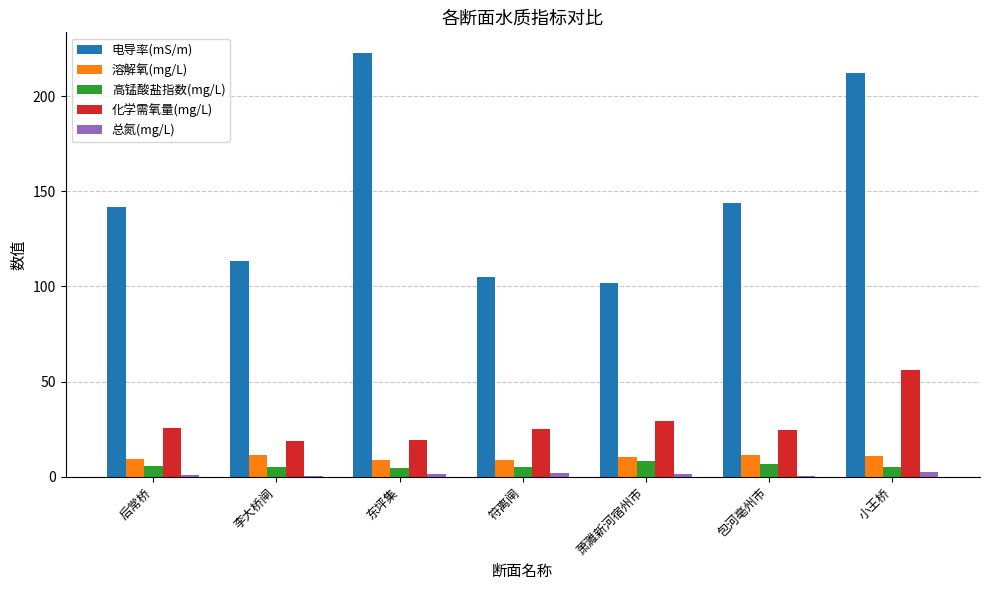

What is the highest value of the 化学需氧量(mg/L) series?

56.2